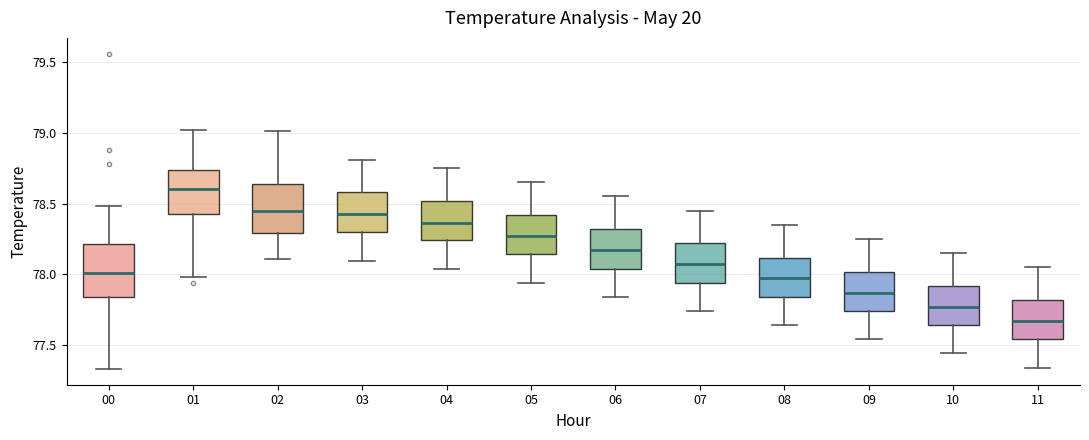

Reading left to right, read every box against the y-axis: the position of its median line, the range the box covers, and the ends of its whiskers. The values are not printed on the chart, so give them approximately, as read against the axis.

00: median 78.00, box 77.85 to 78.20, whiskers 77.35 to 78.50
01: median 78.60, box 78.40 to 78.75, whiskers 78.00 to 79.00
02: median 78.45, box 78.30 to 78.65, whiskers 78.10 to 79.00
03: median 78.45, box 78.30 to 78.60, whiskers 78.10 to 78.80
04: median 78.35, box 78.25 to 78.50, whiskers 78.05 to 78.75
05: median 78.25, box 78.15 to 78.40, whiskers 77.95 to 78.65
06: median 78.15, box 78.05 to 78.30, whiskers 77.85 to 78.55
07: median 78.05, box 77.95 to 78.20, whiskers 77.75 to 78.45
08: median 77.95, box 77.85 to 78.10, whiskers 77.65 to 78.35
09: median 77.85, box 77.75 to 78.00, whiskers 77.55 to 78.25
10: median 77.75, box 77.65 to 77.90, whiskers 77.45 to 78.15
11: median 77.65, box 77.55 to 77.80, whiskers 77.35 to 78.05